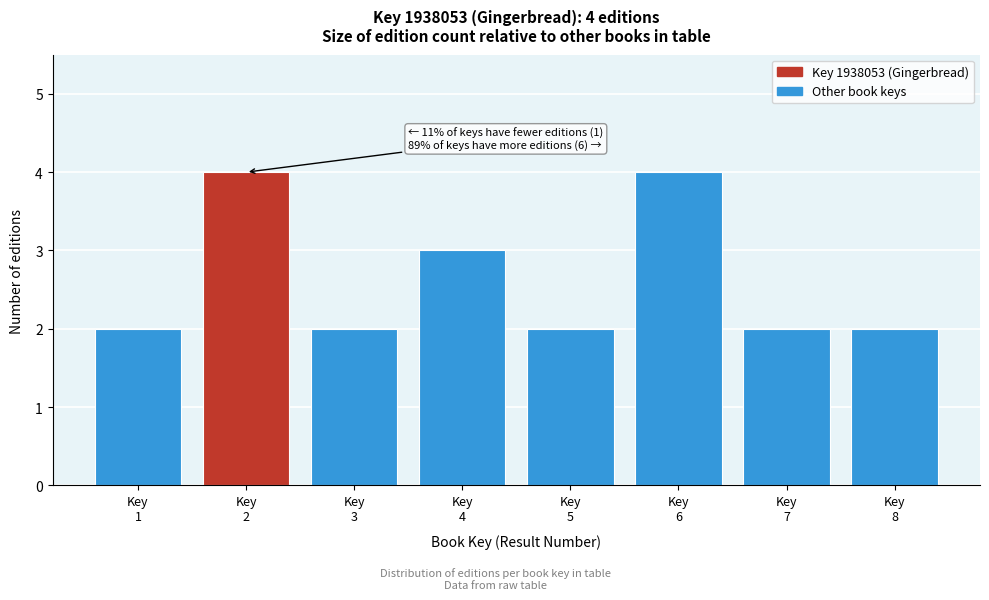

Reading left to right, extract all data points from this chart.

2	4	2	3	2	4	2	2